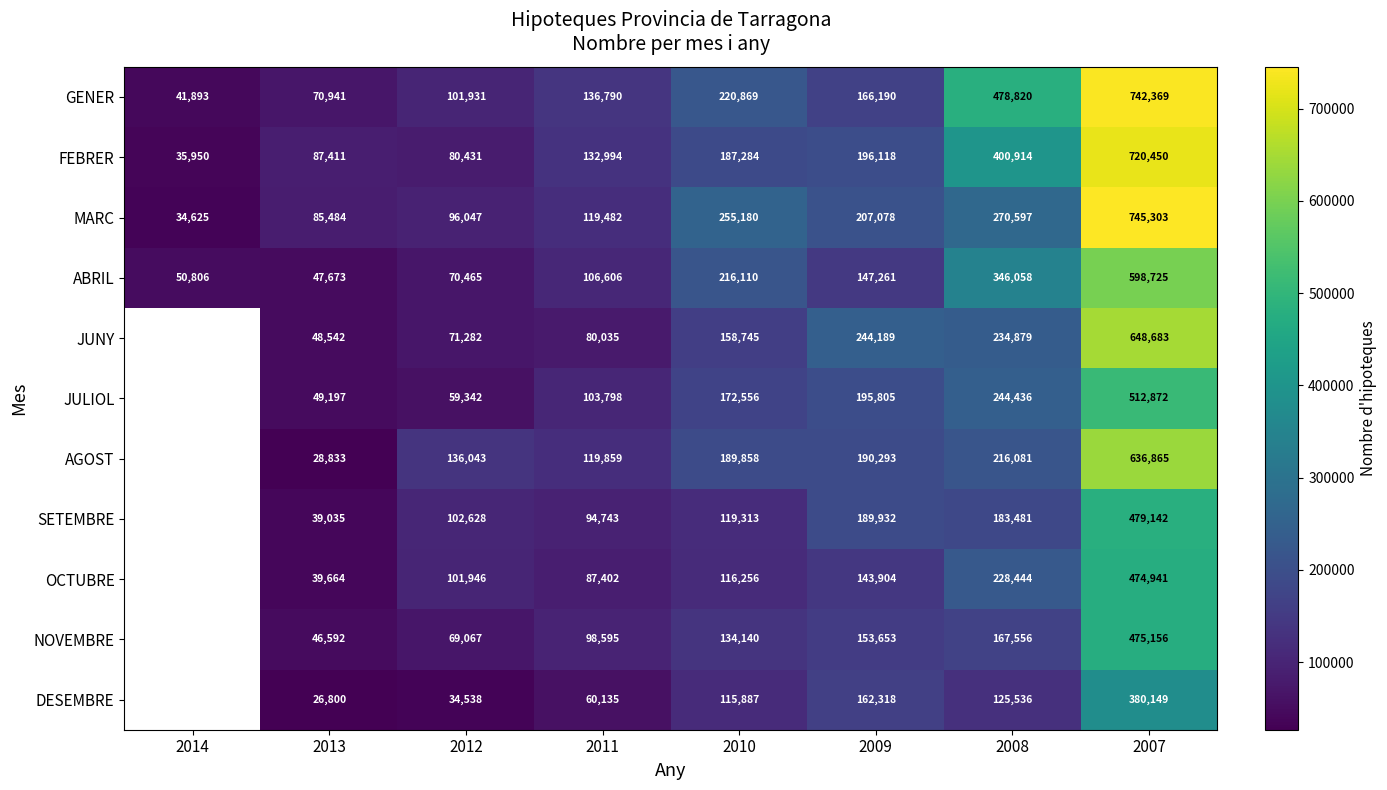

What is the minimum value shown in the chart?

26800.0